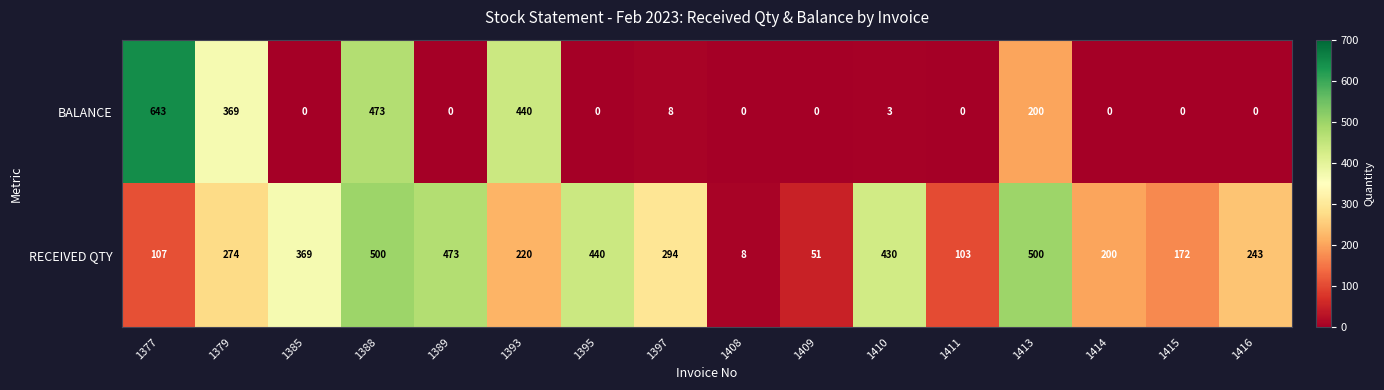

What is the highest value of the RECEIVED QTY series?

500